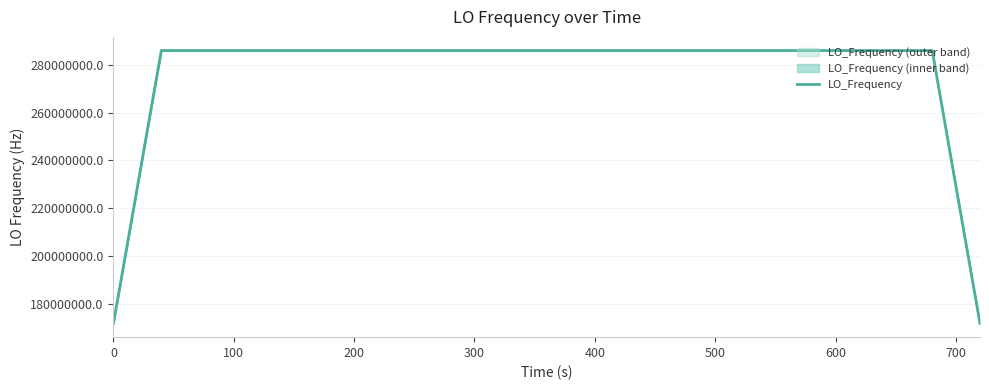

Is it true that the value at 19 is 396722386.3?

False